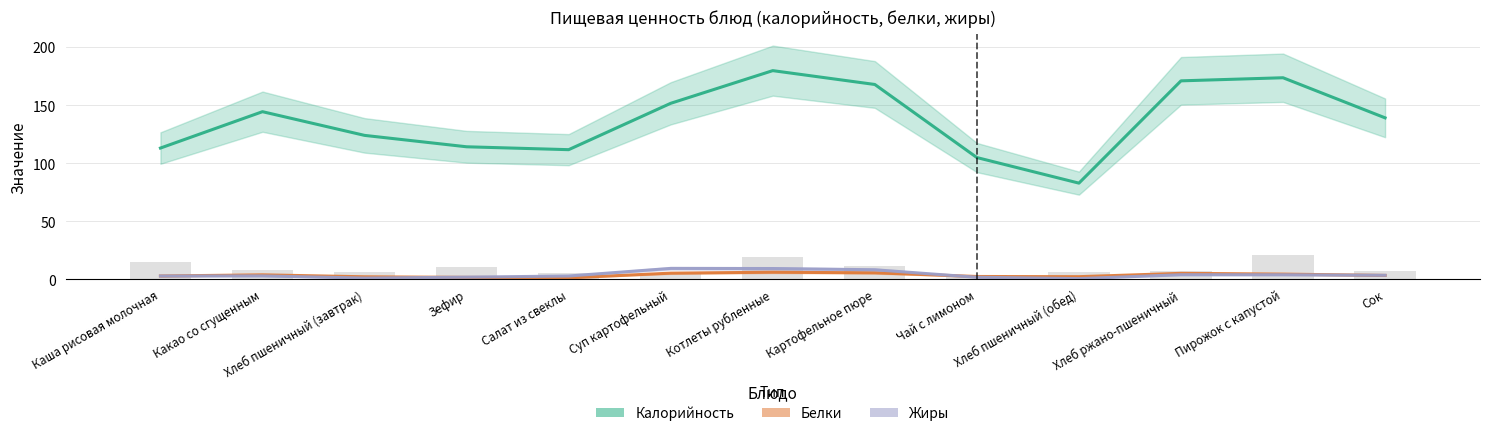

Which has a higher value, Сок or Какао со сгущенным?

Какао со сгущенным